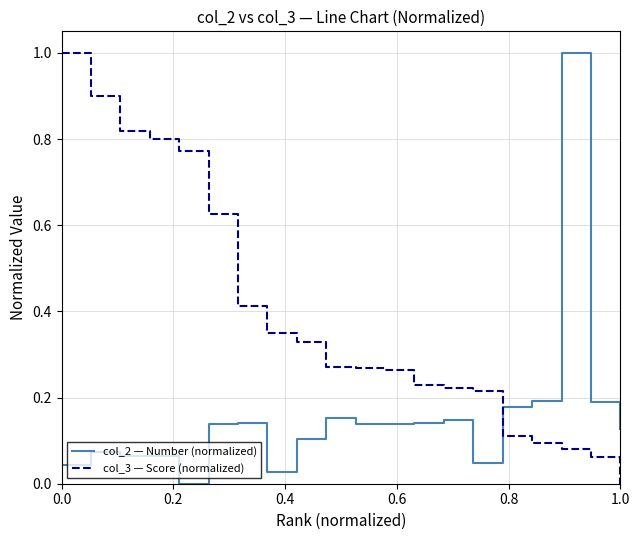

Which series has the largest total across all categories?

col_3 — Score (normalized)